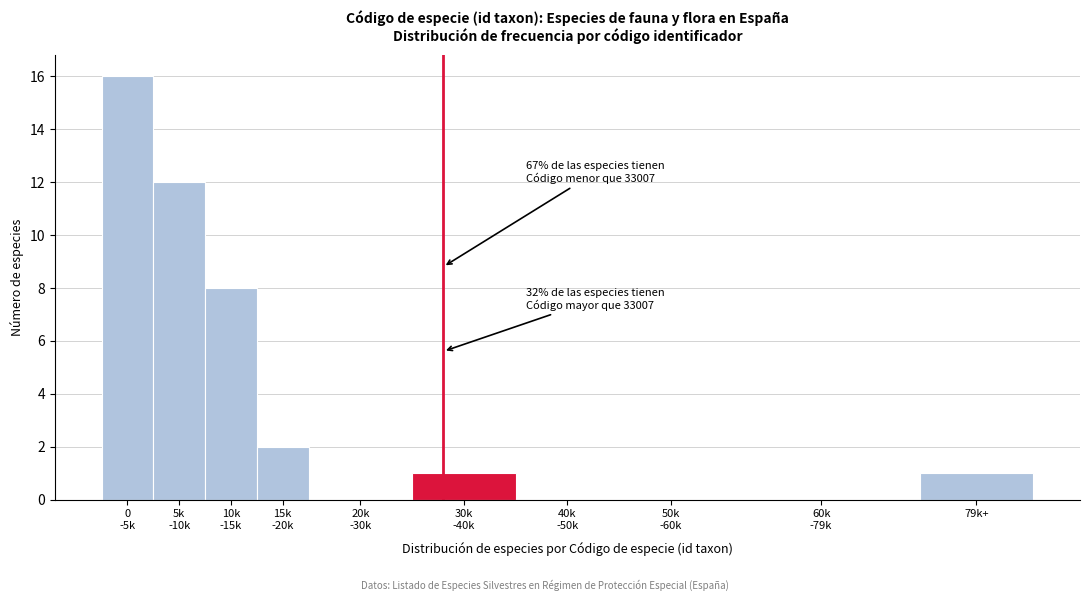

What is the greatest value displayed?

16